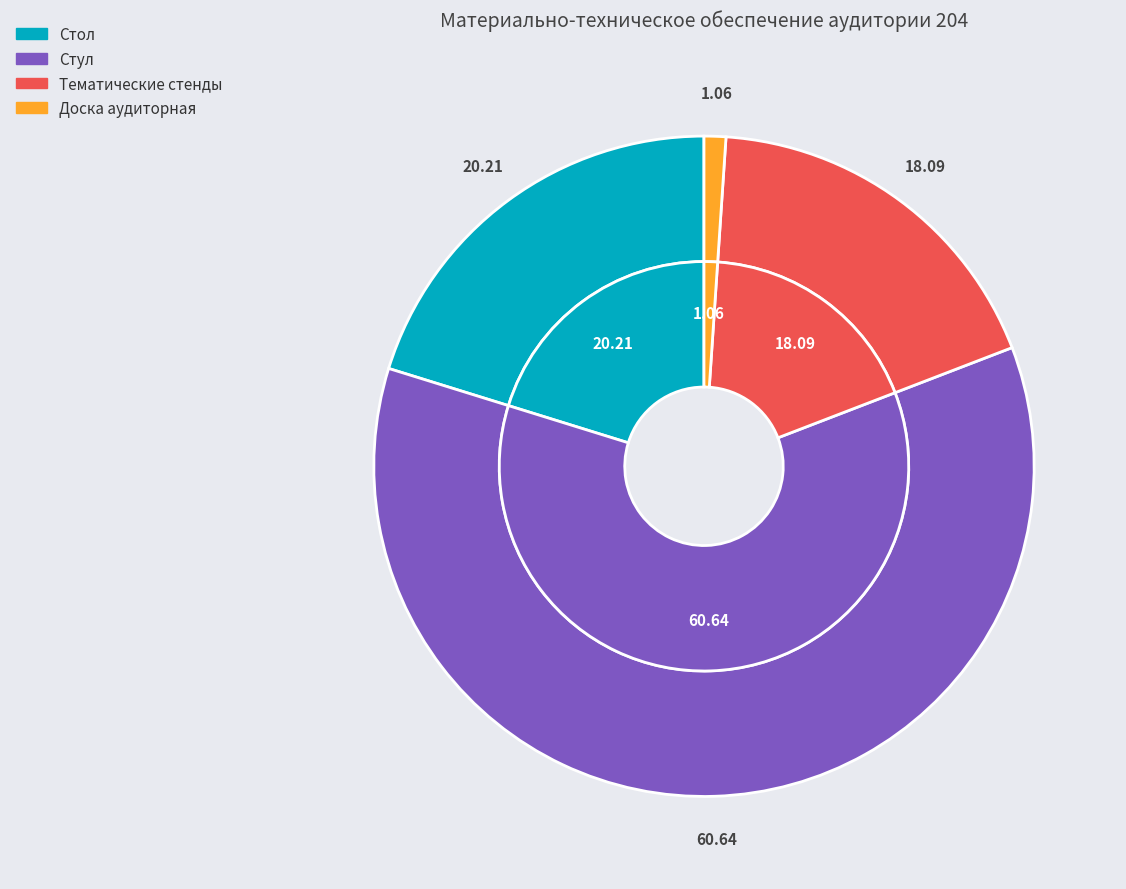

How many segments does this pie chart have?

4